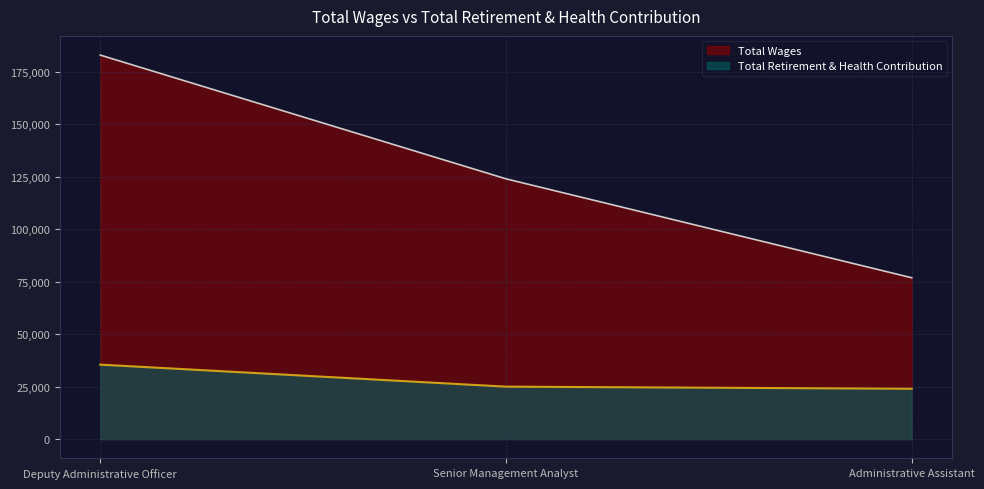

Reading left to right, transcribe all the data shown in this chart.

Total Wages: 182918	123986	76871
Total Retirement & Health Contribution: 35502	25011	24002